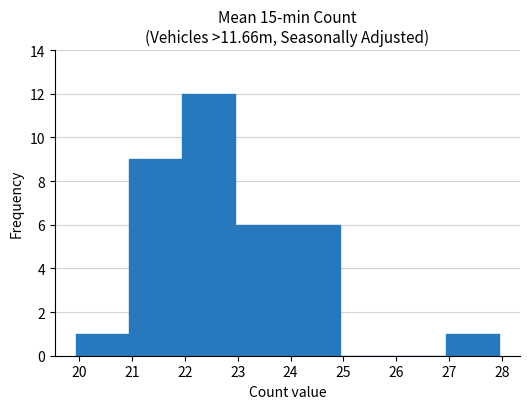

What is the height of the bar covering 23.94 to 24.94 on the x-axis? Neither the bar edges nor the heights are printed on the chart, so give them approximately, as read against the axes.

6